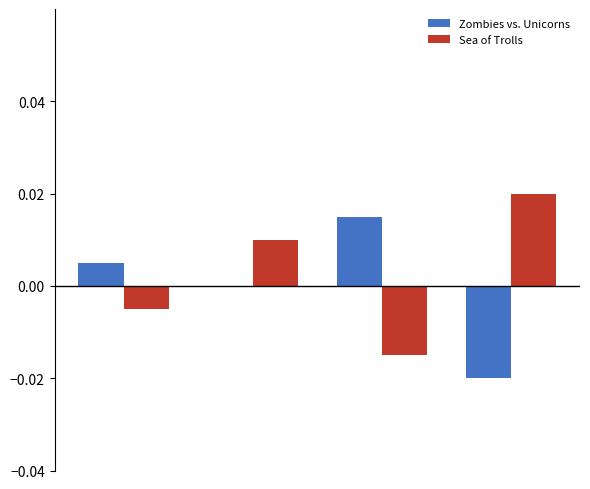

List the series in order of their peak value, highest first.

Sea of Trolls, Zombies vs. Unicorns